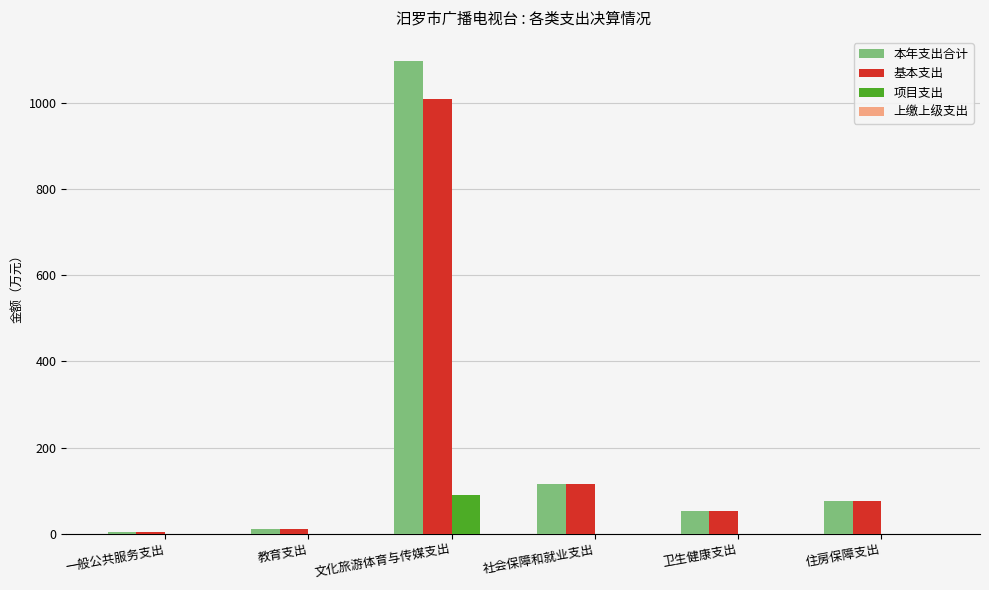

What is the maximum value shown in the chart?

1099.3